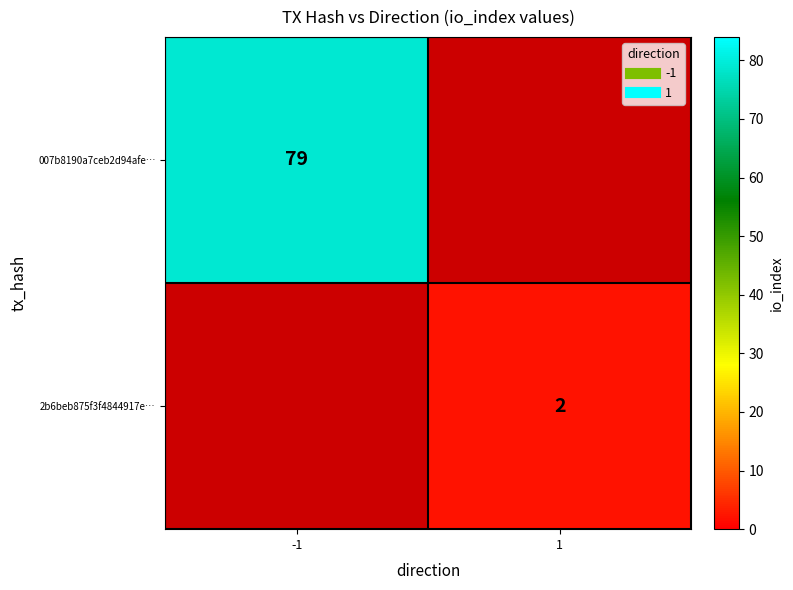

What is the highest value of the 007b8190a7ceb2d94afe… series?

79.0